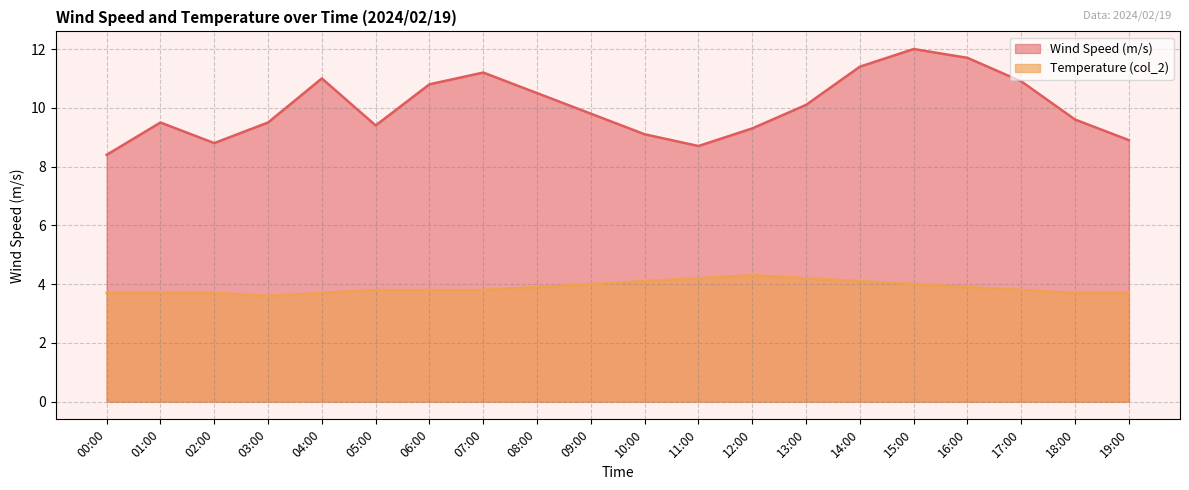

The value of Wind Speed (m/s) at 02:00 is 5.8. True or false?

False